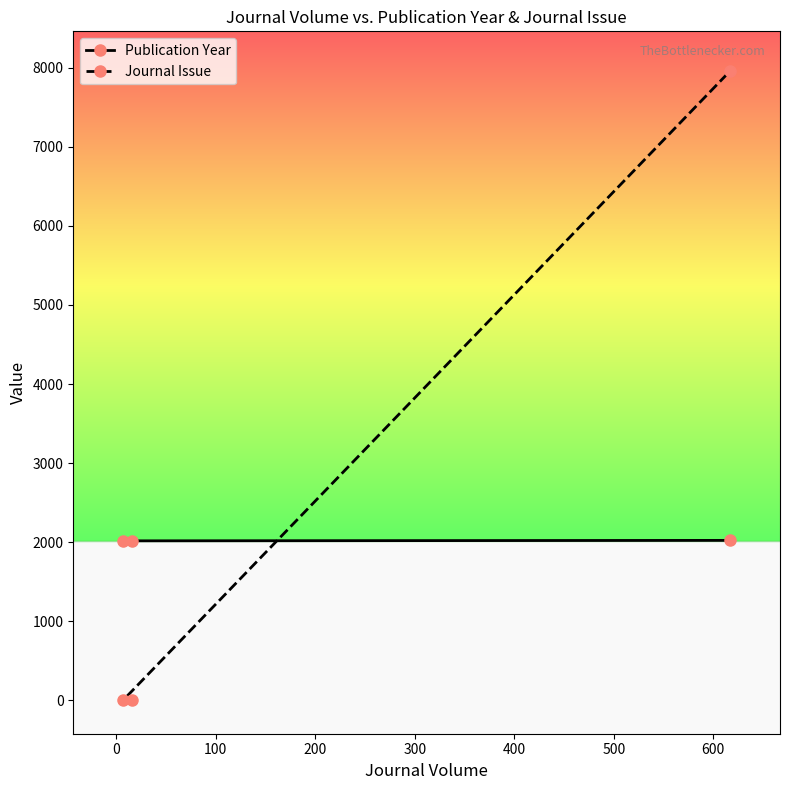

What is the maximum value for Publication Year?

2023